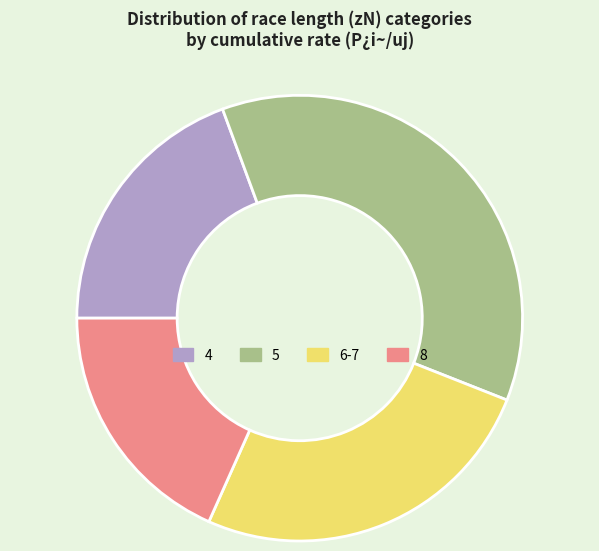

Does any single category account for the majority?

No